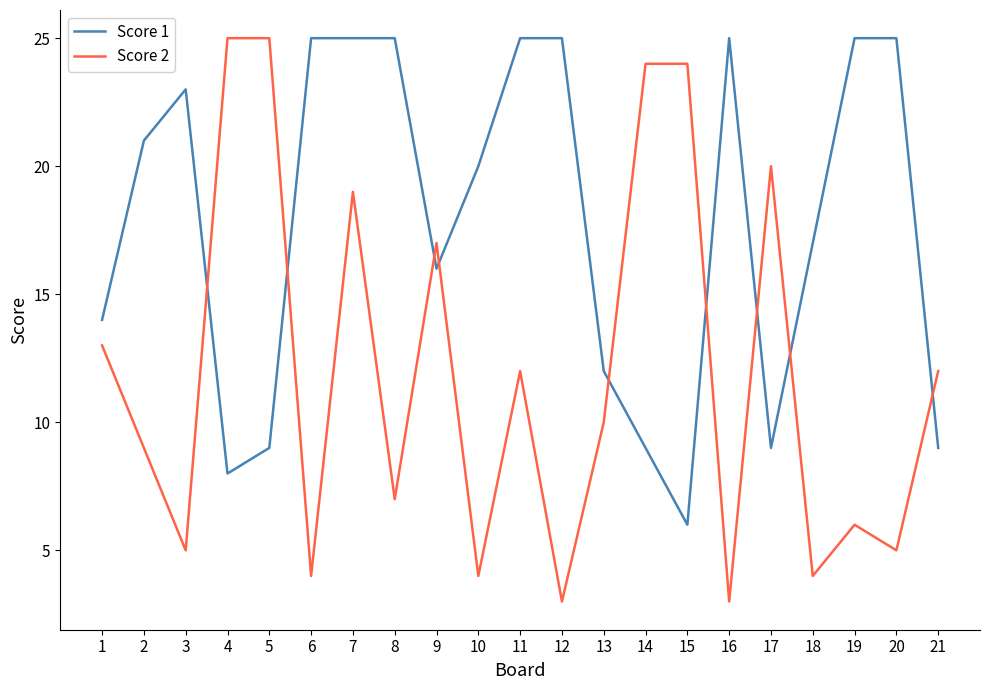

Is it true that Score 1 equals 23 at 3?

True